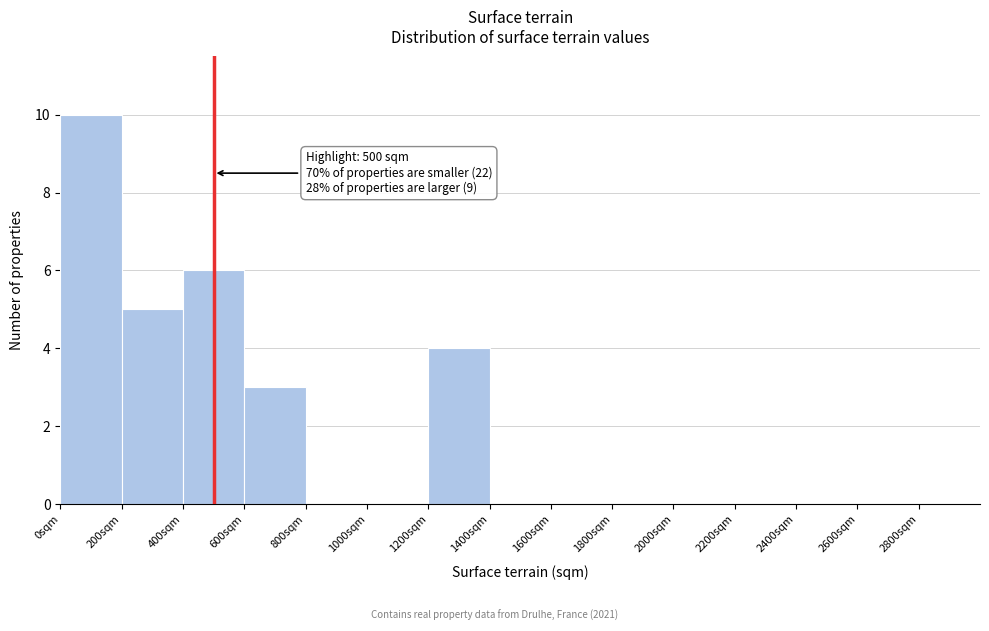

Which range on the x-axis has the tallest bar?

0 to 200